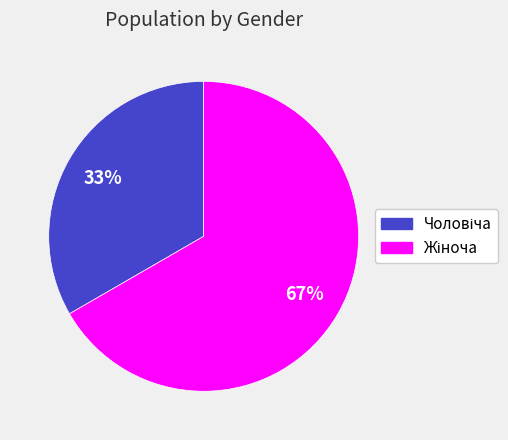

Is there any slice that represents more than half of the pie?

Yes